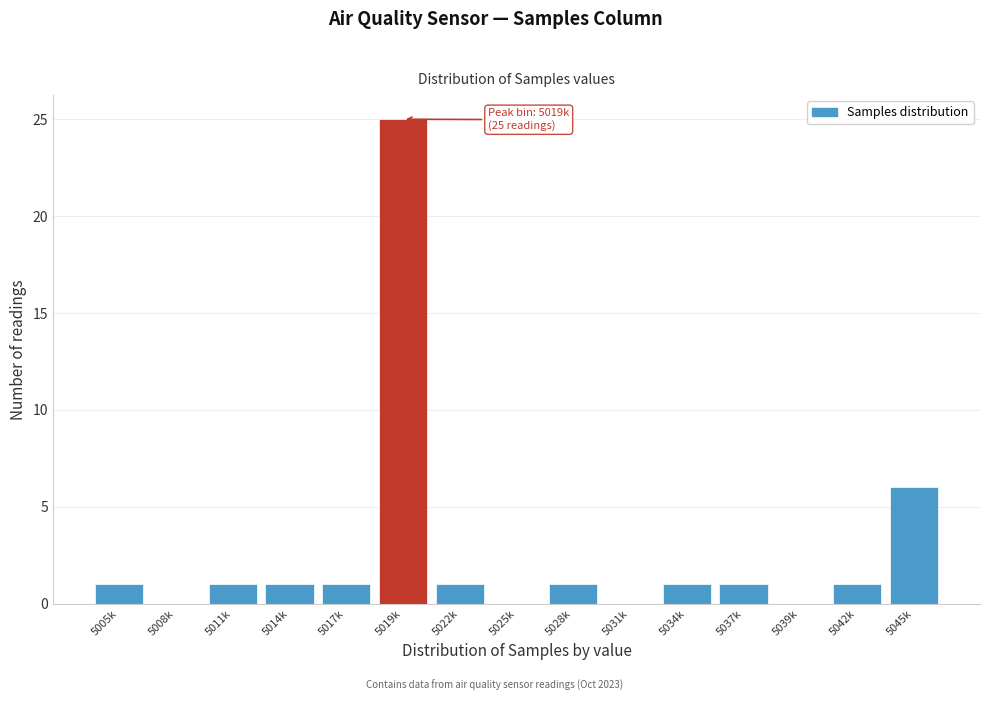

Reading left to right, extract all data points from this chart.

5005k=1	5008k=0	5011k=1	5014k=1	5017k=1	5019k=25	5022k=1	5025k=0	5028k=1	5031k=0	5034k=1	5037k=1	5039k=0	5042k=1	5045k=6